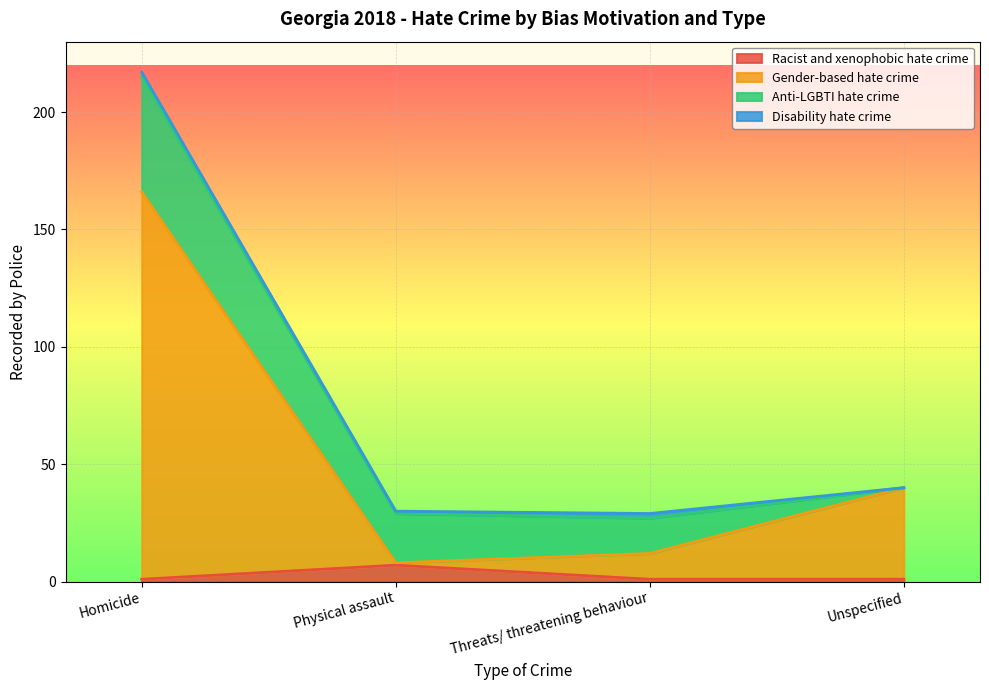

How many data points in Racist and xenophobic hate crime are above 1?

1